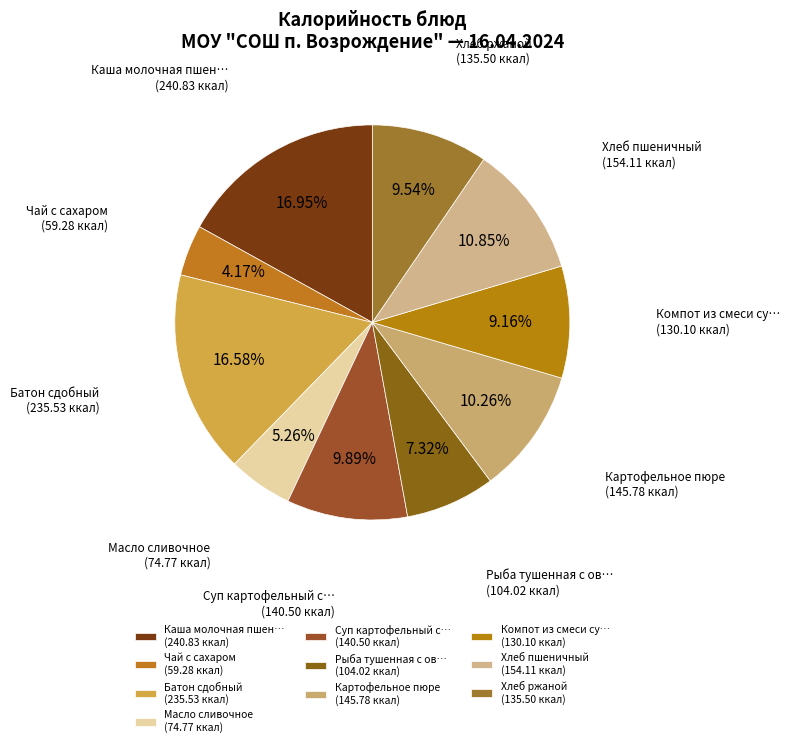

Between Хлеб пшеничный (154.11 ккал) and Суп картофельный с… (140.50 ккал), which is larger?

Хлеб пшеничный (154.11 ккал)